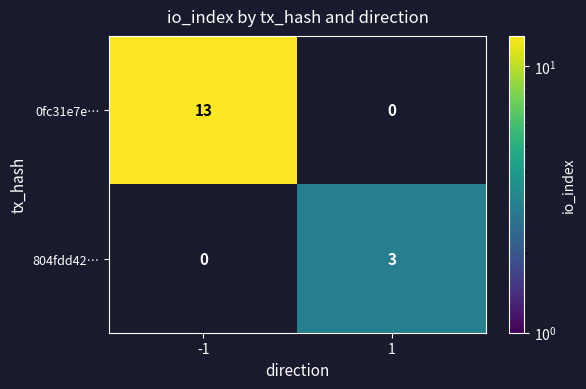

How many data points does each series have?

2